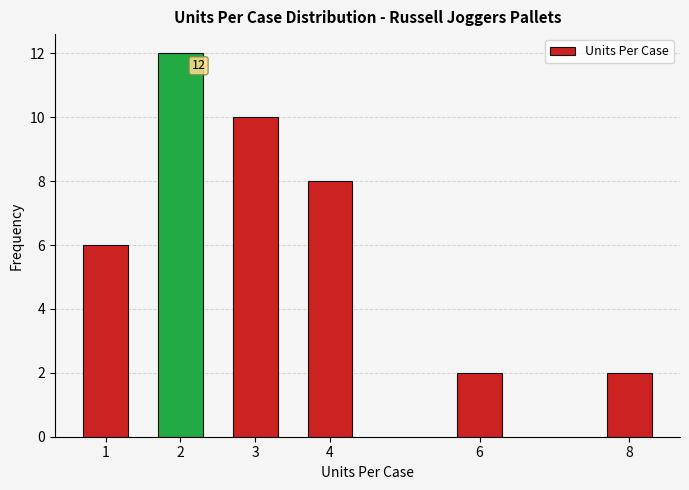

Reading left to right, what are all the values shown in this chart?

1=6	2=12	3=10	4=8	6=2	8=2